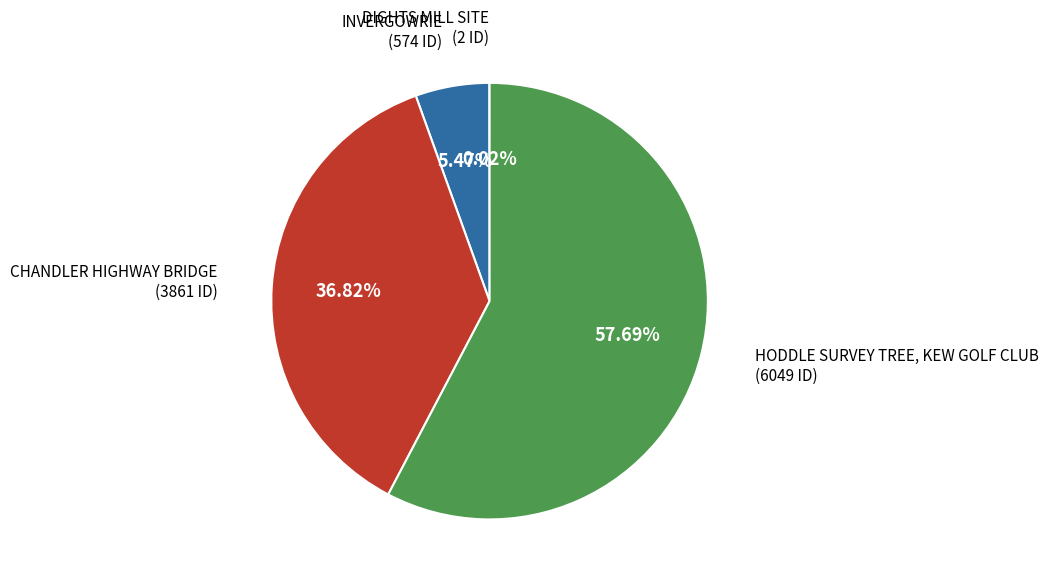

Is there any slice that represents more than half of the pie?

Yes